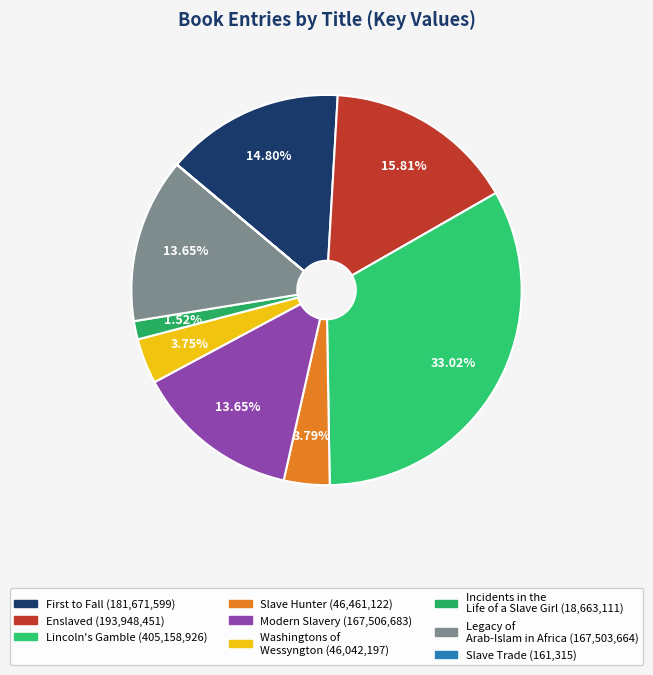

What is the smallest slice in the pie chart?

Slave Trade